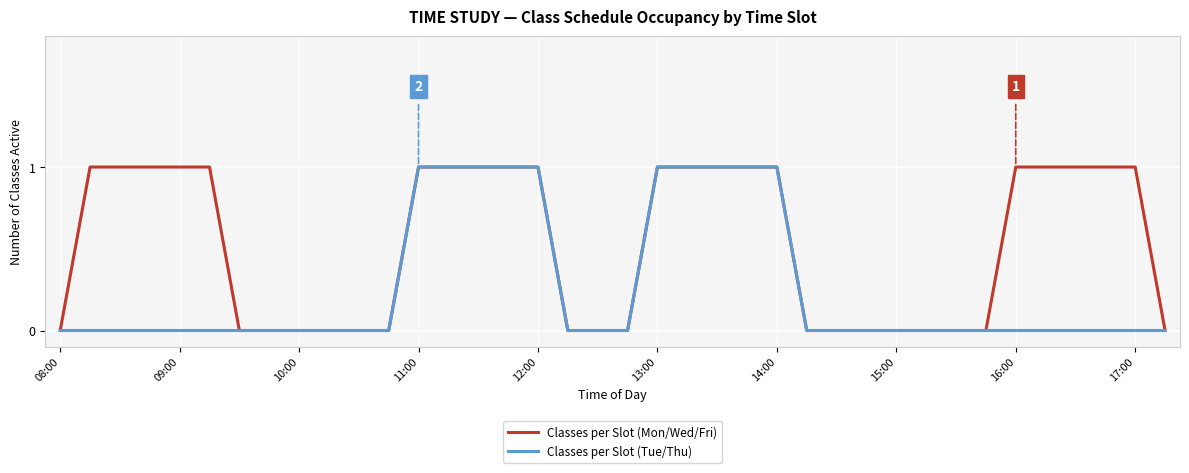

Rank the series by their average value, from highest to lowest.

Classes per Slot (Mon/Wed/Fri), Classes per Slot (Tue/Thu)